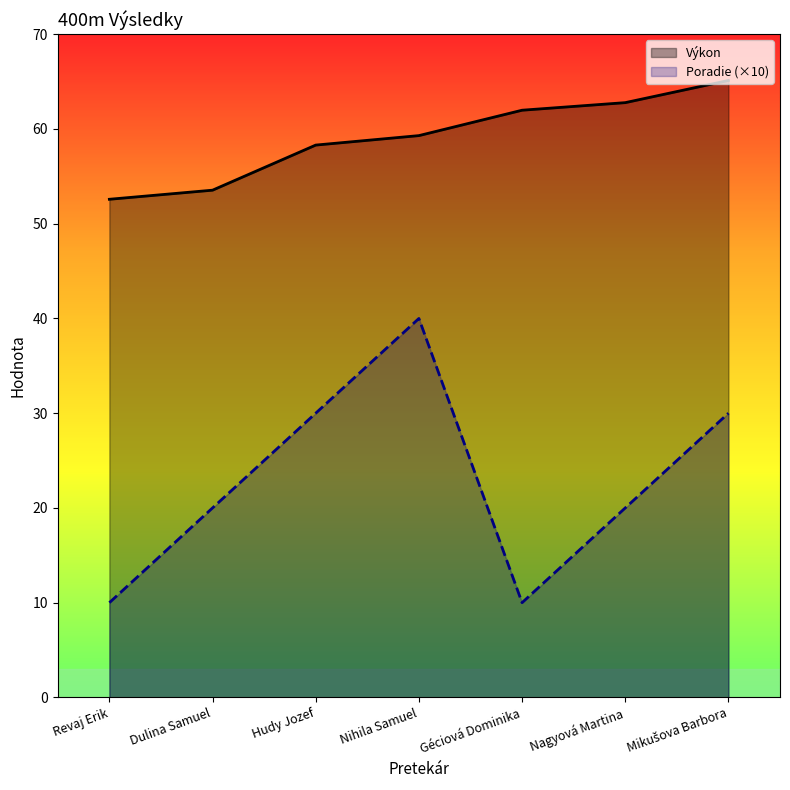

Which series has the widest spread of values?

Poradie (×10)